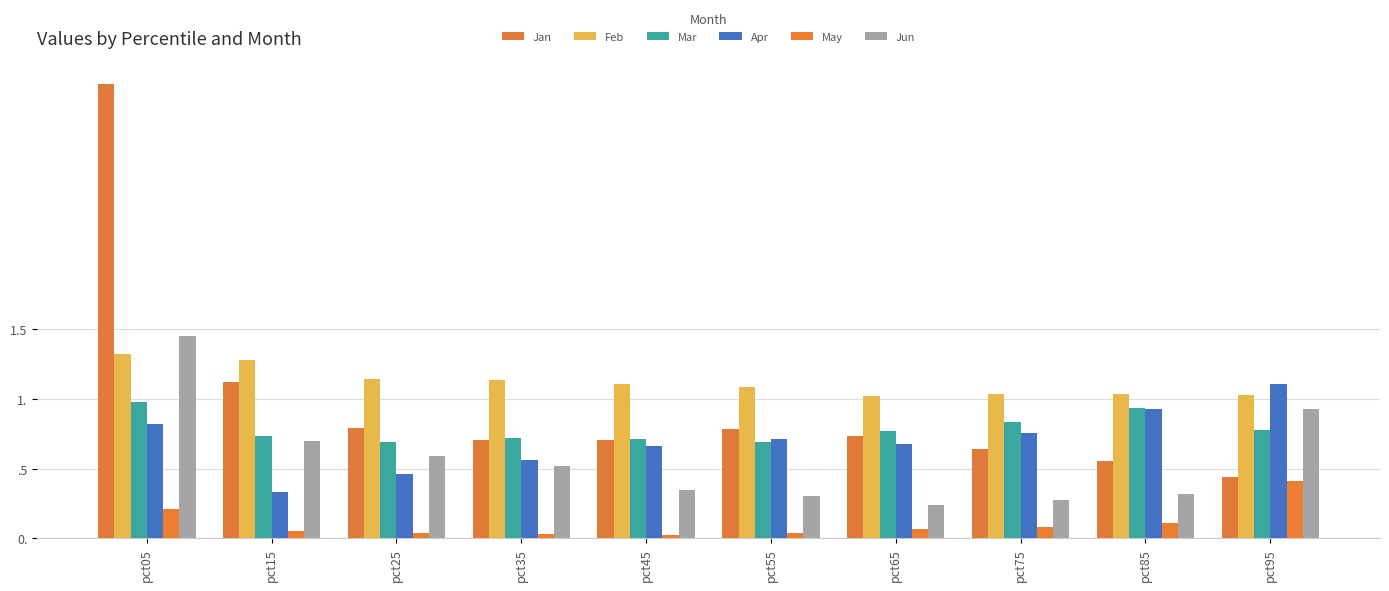

The value of Feb at pct85 is 1.0. True or false?

True